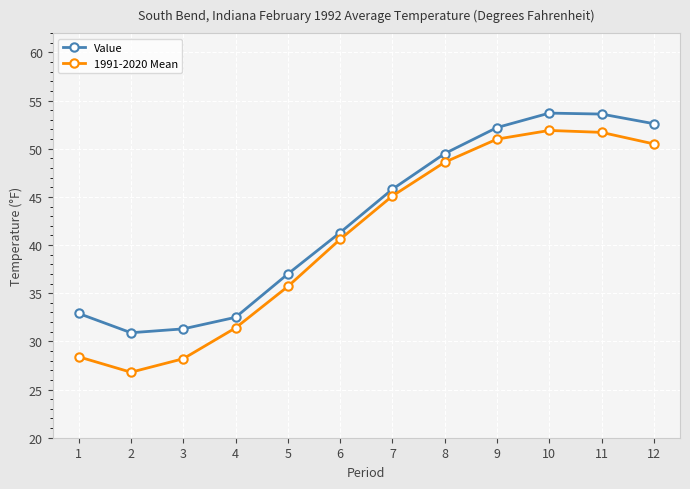

What is the sum of all Value values?

513.3